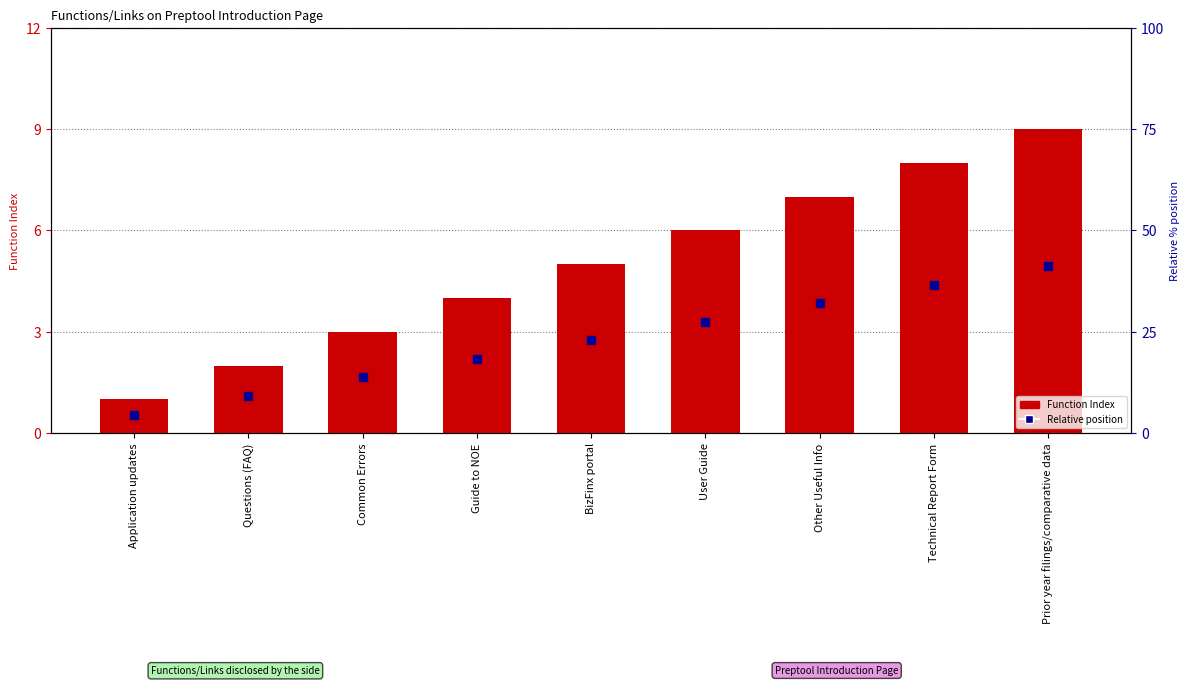

Is the value of Function Index at Technical Report Form greater than the value of Relative position at User Guide?

Yes